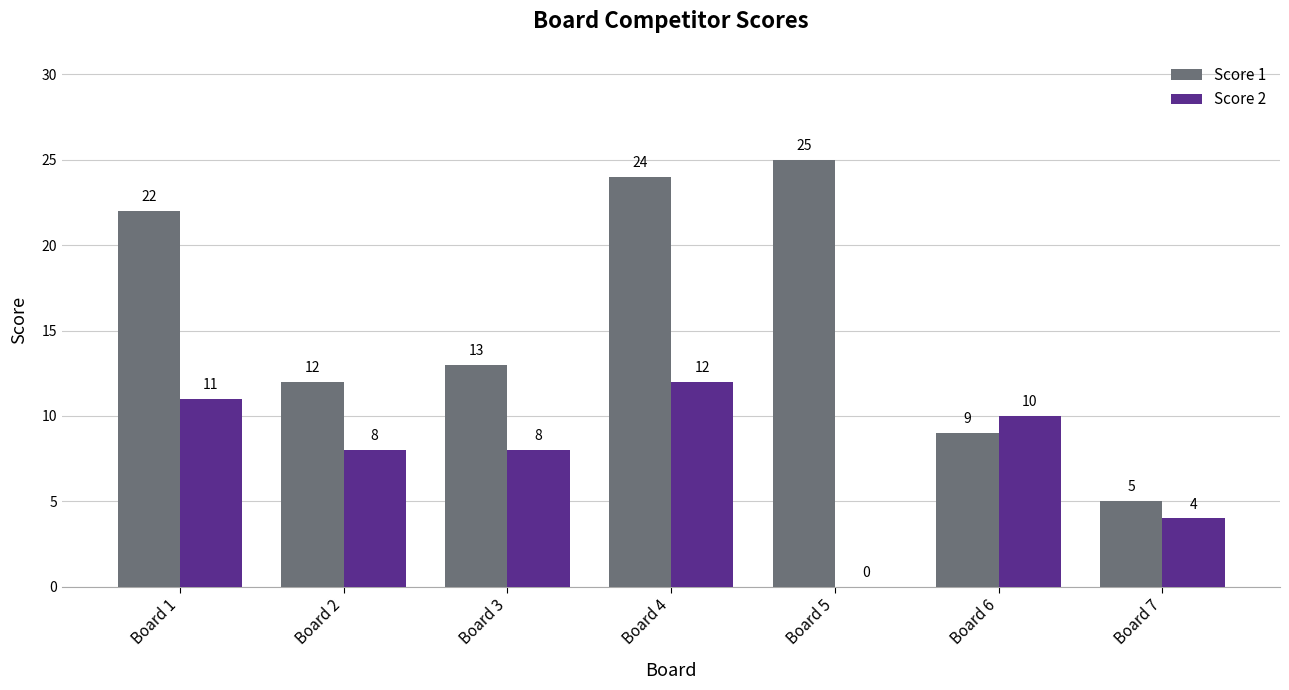

How many data points does each series have?

7